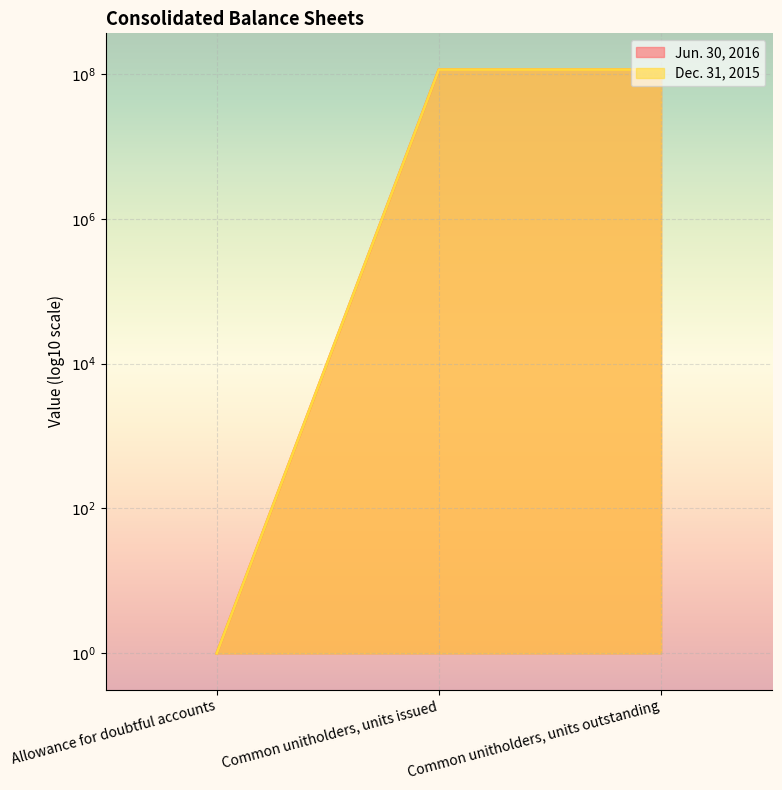

Where does the Jun. 30, 2016 series first go above 8?

Common unitholders, units issued